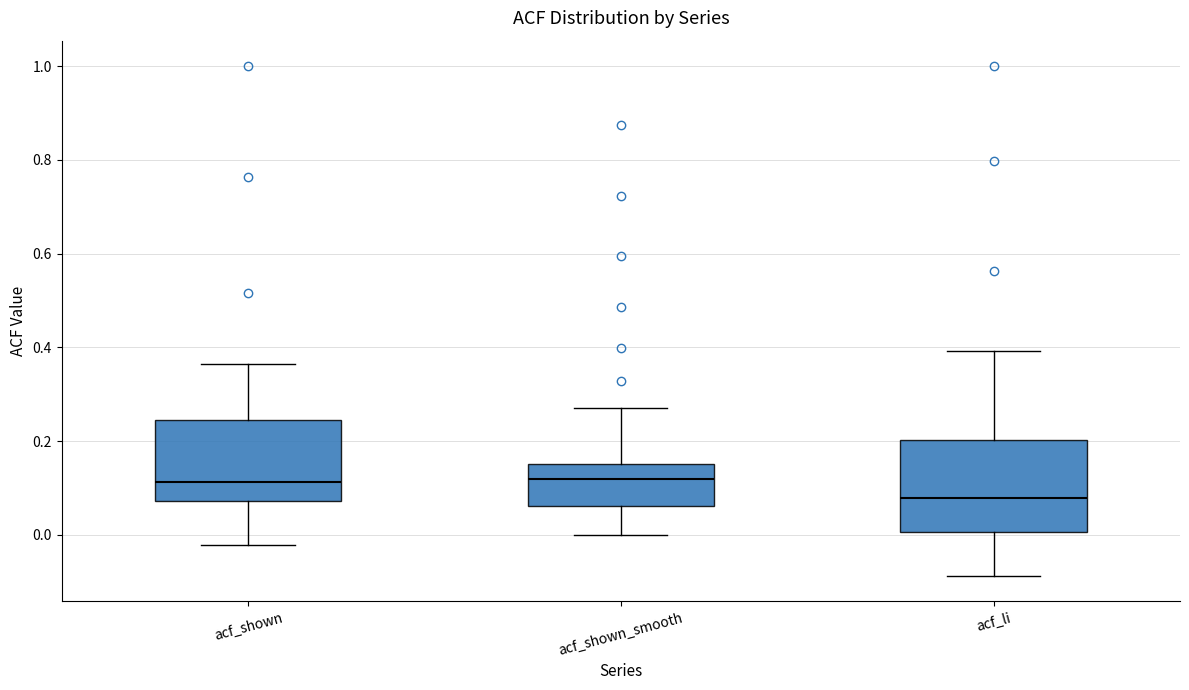

Reading left to right, transcribe this box plot: for each box, give where its median line is, the range the box spans, and where its two whiskers end, as read against the y-axis. The values are not printed on the chart, so give them approximately, as read against the axis.

acf_shown: median 0.12, box 0.08 to 0.24, whiskers -0.02 to 0.36
acf_shown_smooth: median 0.12, box 0.06 to 0.16, whiskers 0.00 to 0.28
acf_li: median 0.08, box 0.00 to 0.20, whiskers -0.08 to 0.40